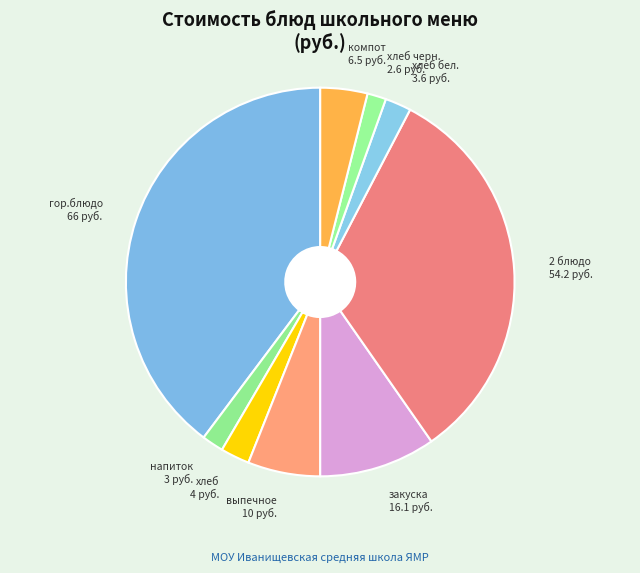

Between хлеб черн. 2.6 руб. and гор.блюдо 66 руб., which is larger?

гор.блюдо 66 руб.